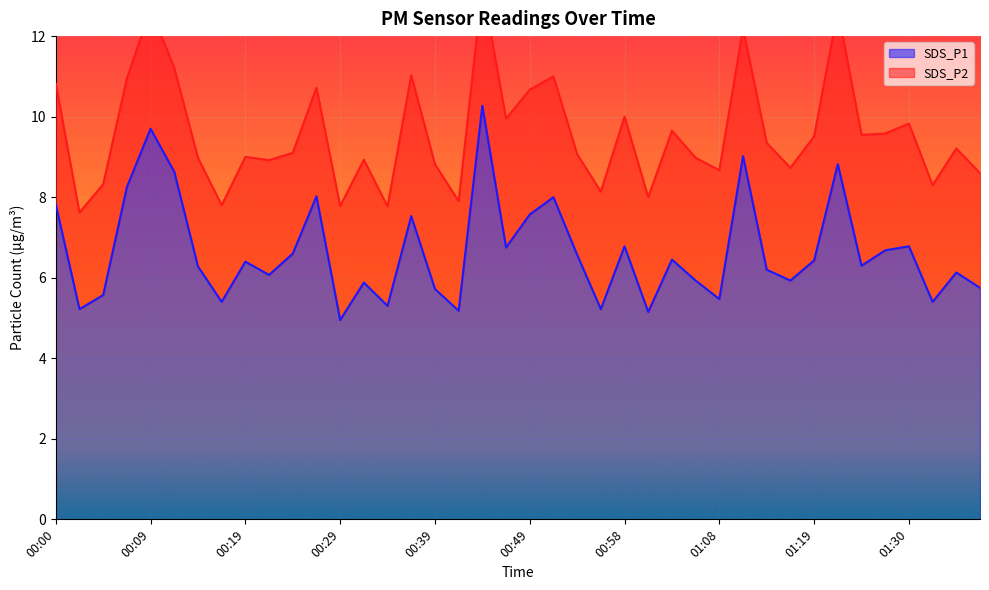

How many values exceed 6?

25